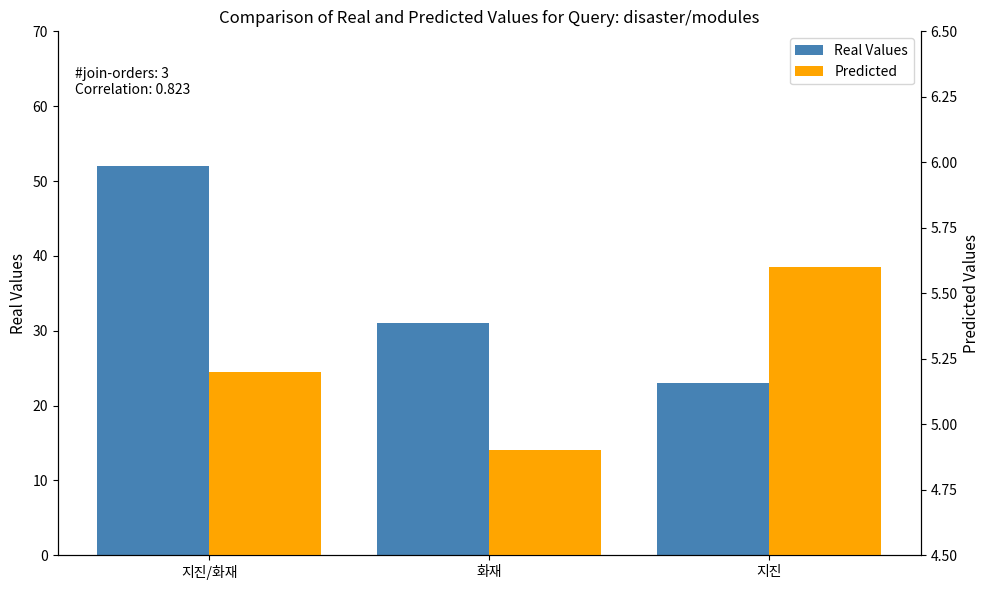

What is the minimum value shown in the chart?

4.9